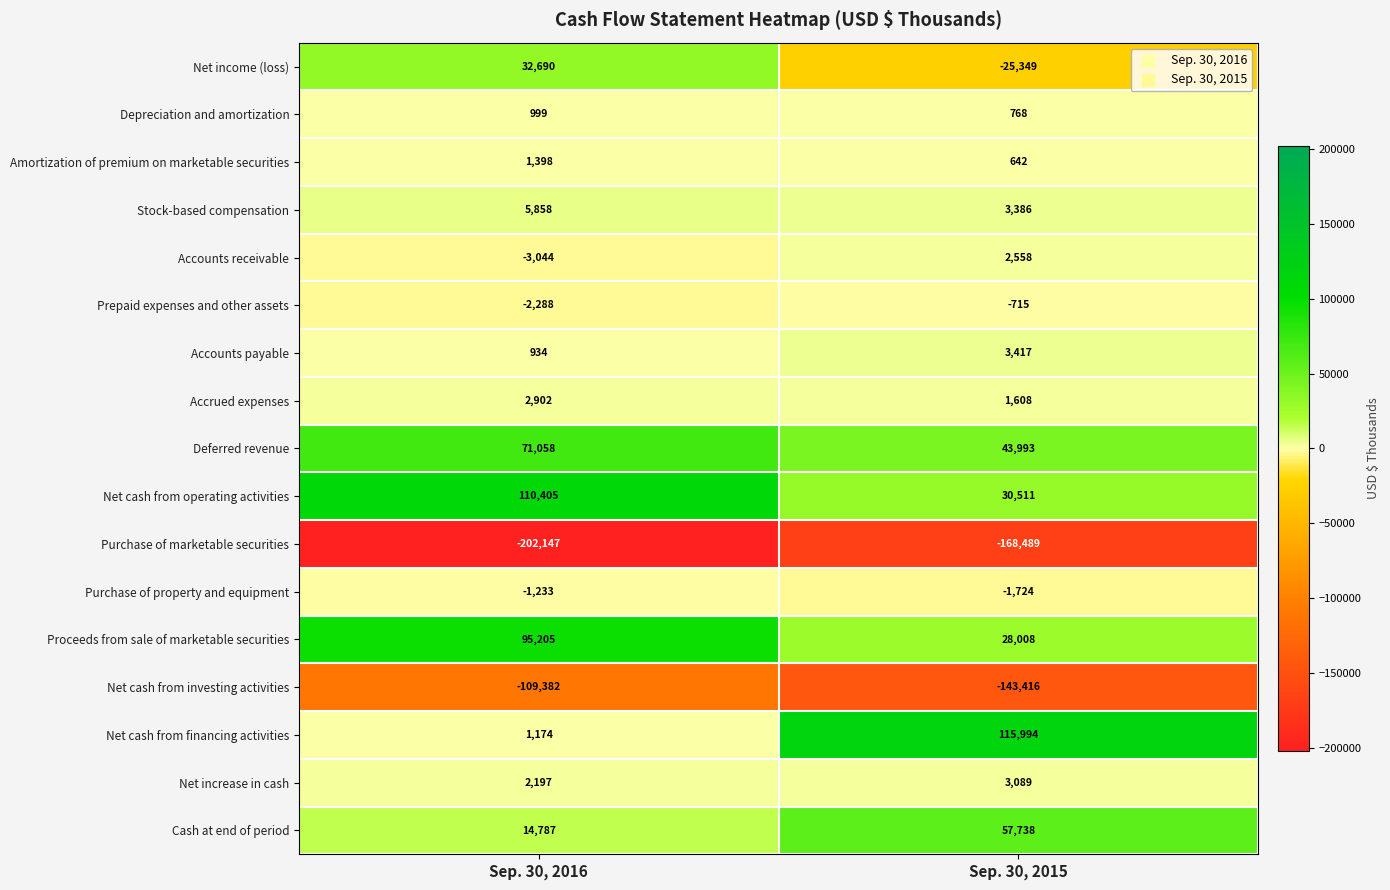

What is the average value of the Purchase of marketable securities series?

-185318